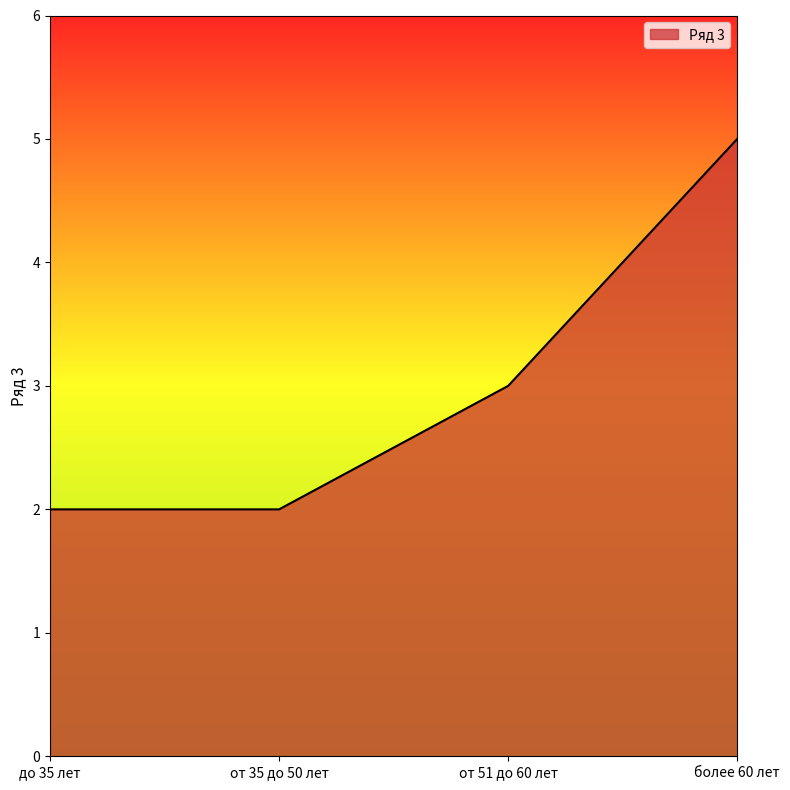

What position from the right is до 35 лет?

4